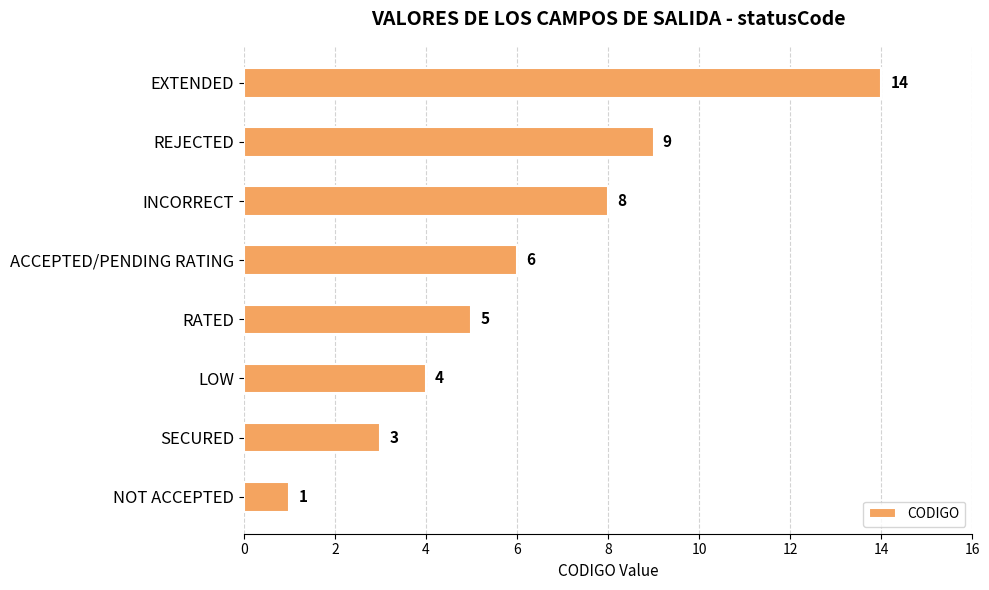

What is the maximum value shown in the chart?

14